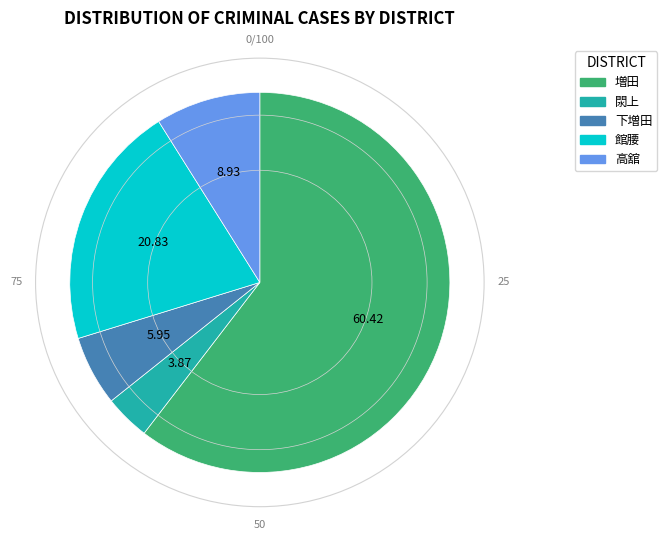

Does 館腰 account for over 50% of the chart?

No